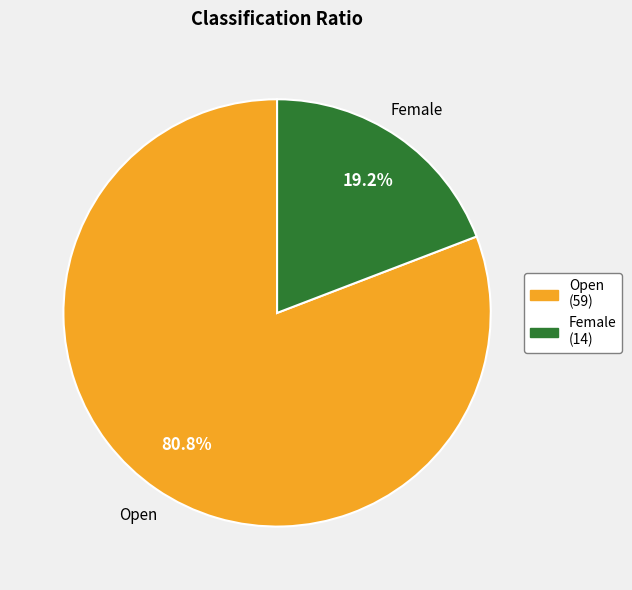

What is the largest slice in the pie chart?

Open